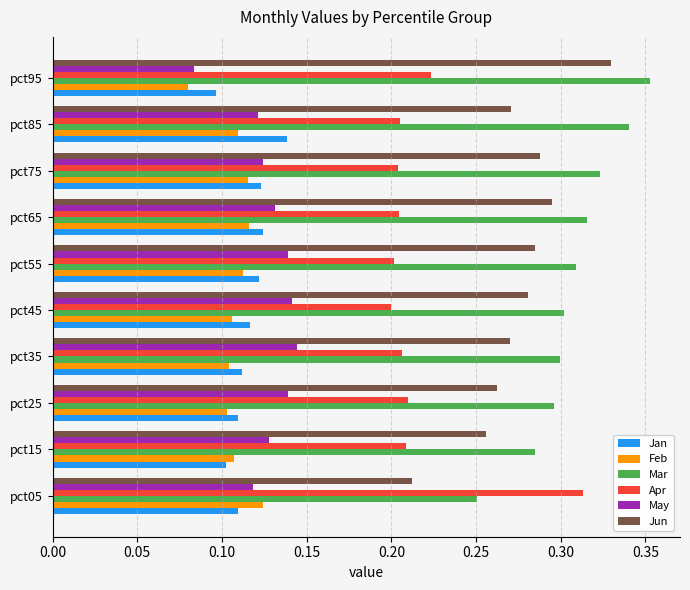

What is the sum of all Mar values?

3.1